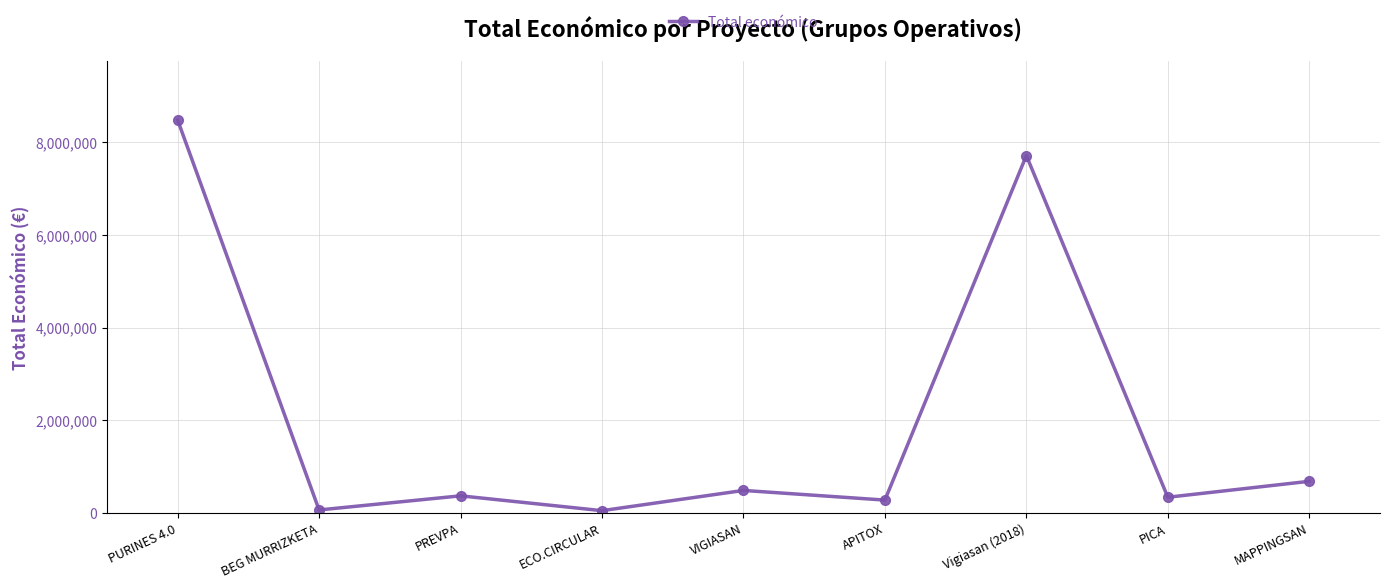

How many values are below 363424?

4